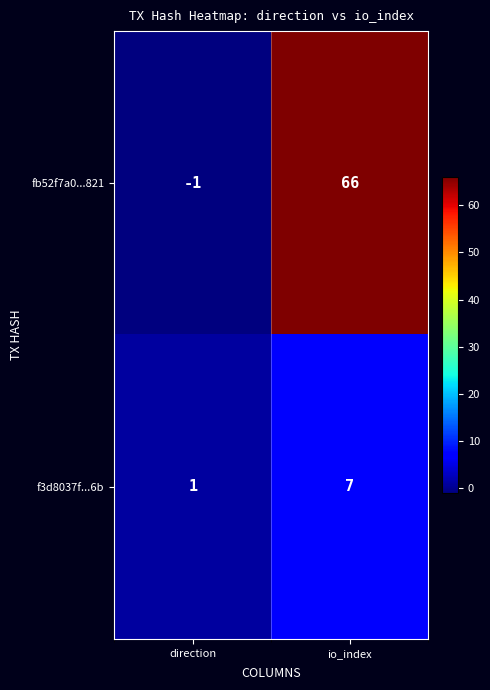

Is the value of fb52f7a0...821 at direction greater than the value of f3d8037f...6b at direction?

No